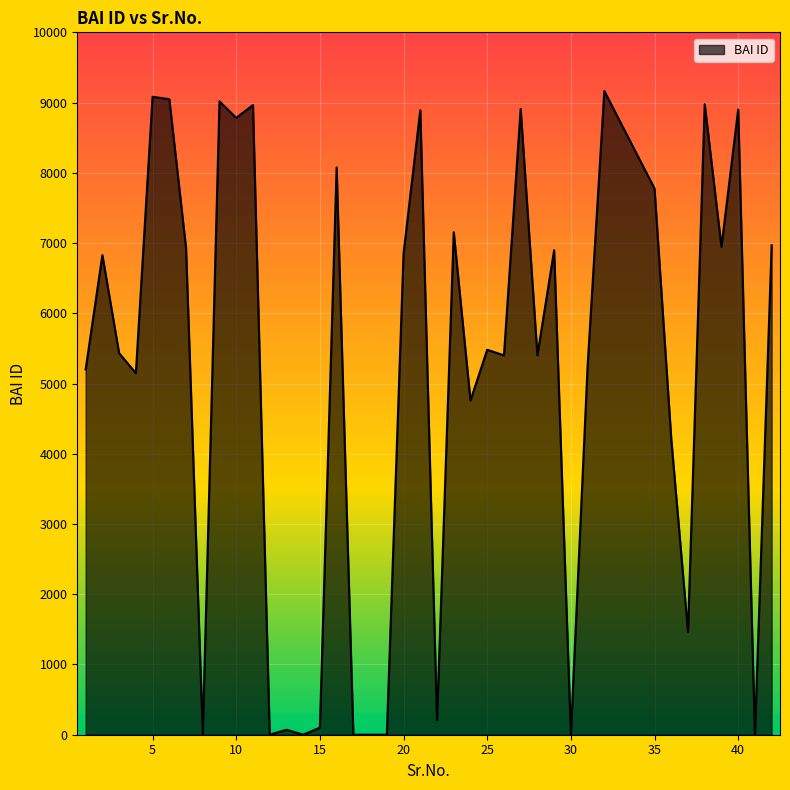

How many categories are shown in the chart?

40